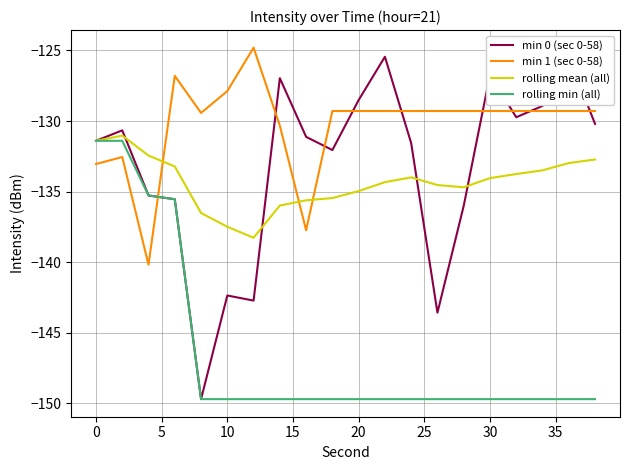

What is the highest value of the rolling mean (all) series?

-131.0